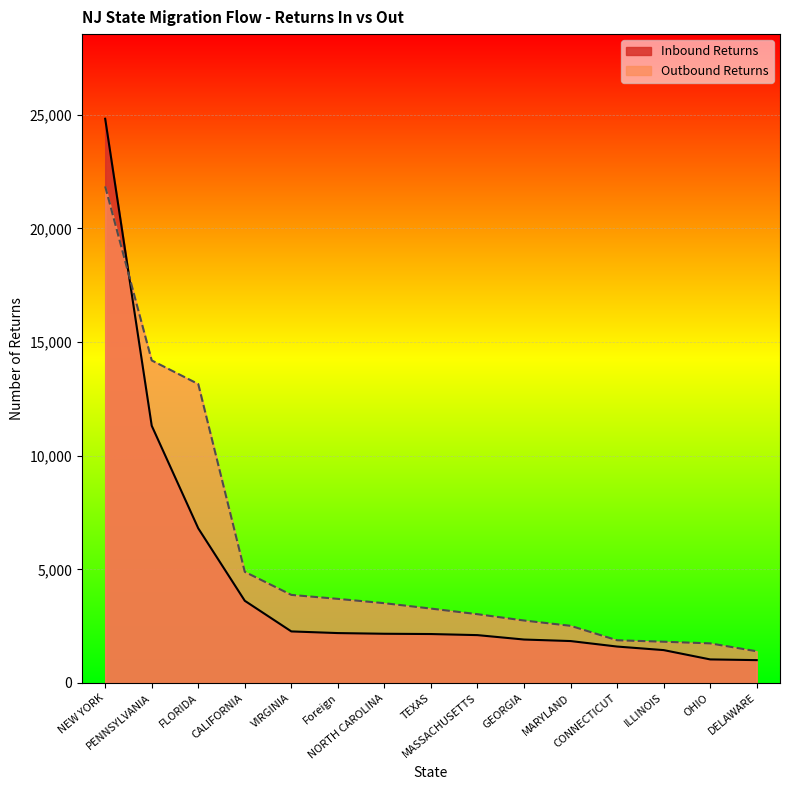

What is the difference between the maximum and minimum values in the Outbound Returns series?

20458